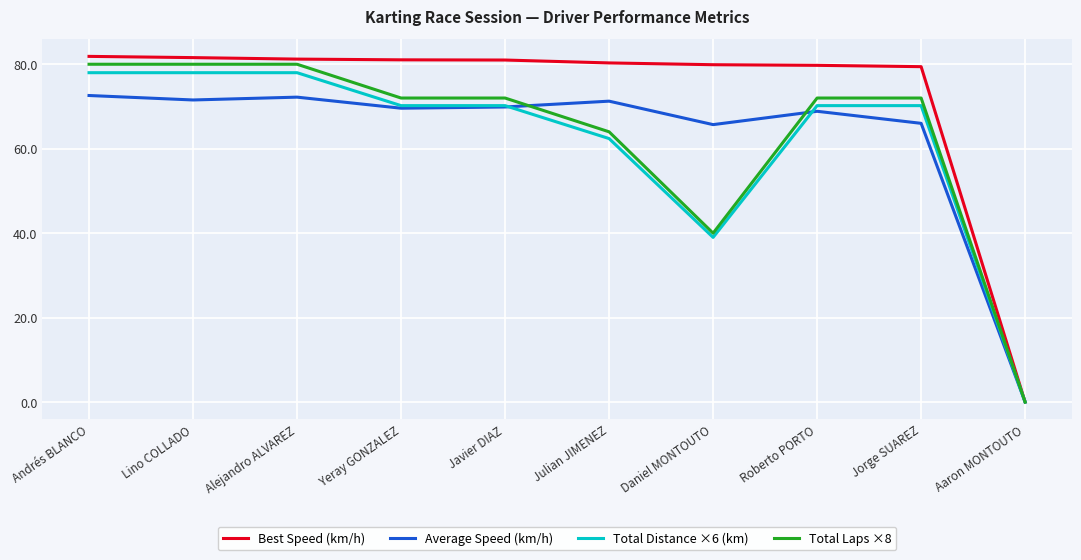

What is the difference between the maximum and minimum values in the Average Speed (km/h) series?

72.6